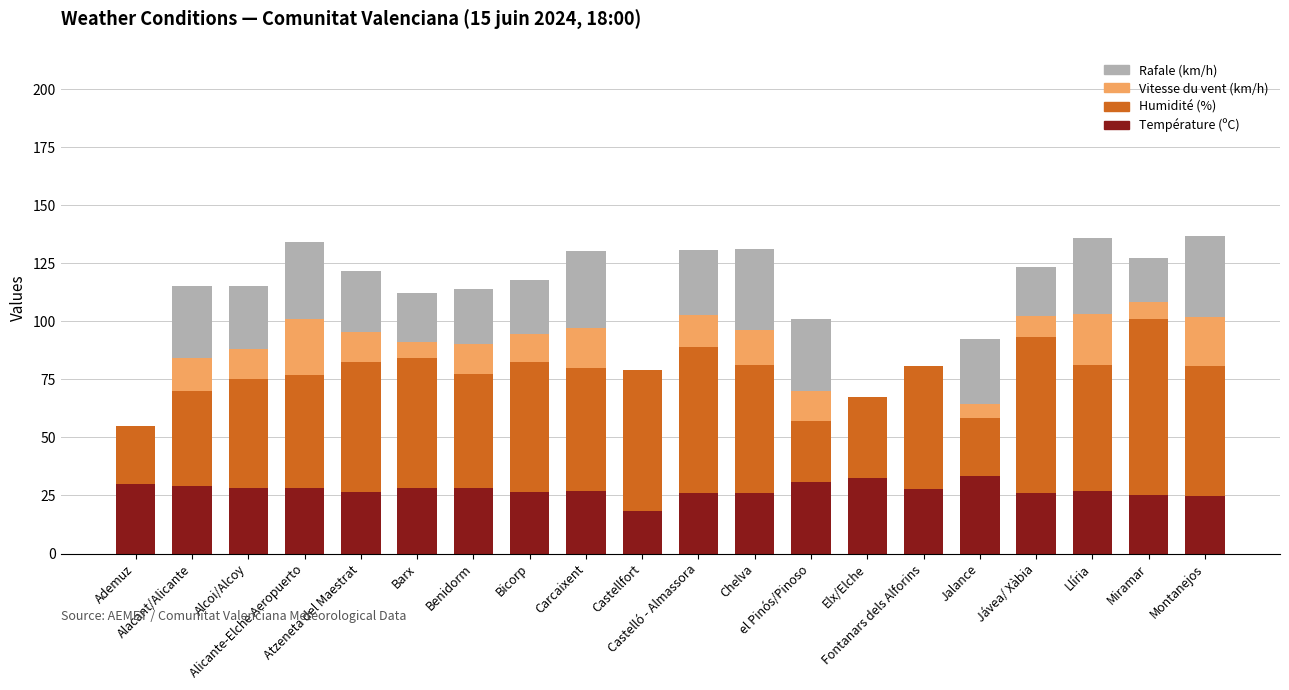

What is the maximum value for Température (ºC)?

33.4